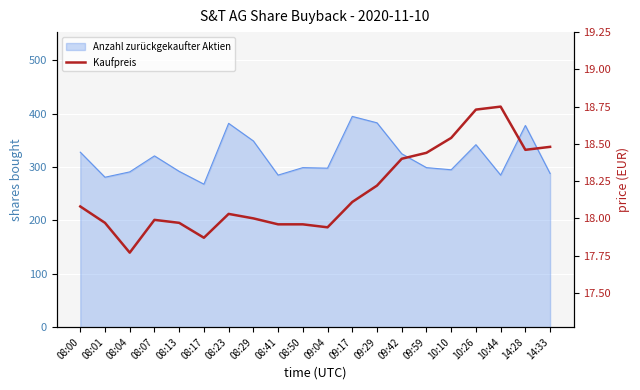

Reading left to right, transcribe all the data shown in this chart.

08:00=18.1	08:01=18.0	08:04=17.8	08:07=18.0	08:13=18.0	08:17=17.9	08:23=18.0	08:29=18.0	08:41=18.0	08:50=18.0	09:04=17.9	09:17=18.1	09:29=18.2	09:42=18.4	09:59=18.4	10:10=18.5	10:26=18.7	10:44=18.8	14:28=18.5	14:33=18.5